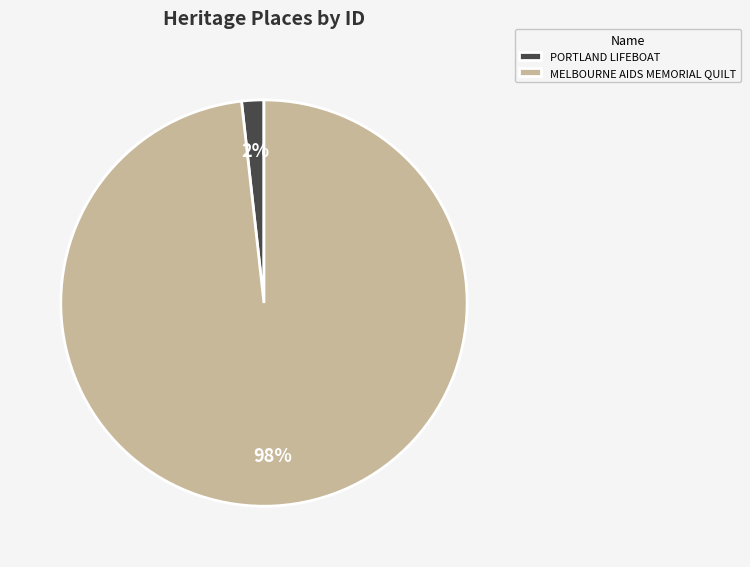

Is there any slice that represents more than half of the pie?

Yes